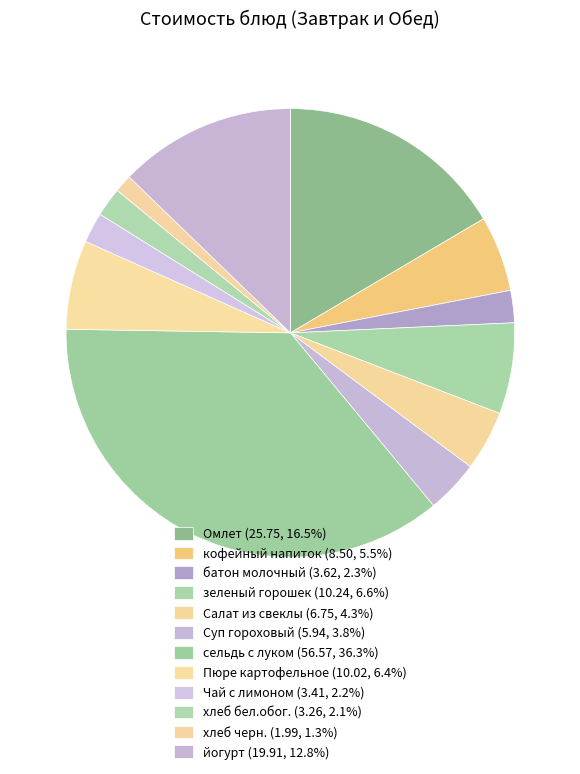

To the nearest percent, what portion does Чай с лимоном represent?

2%